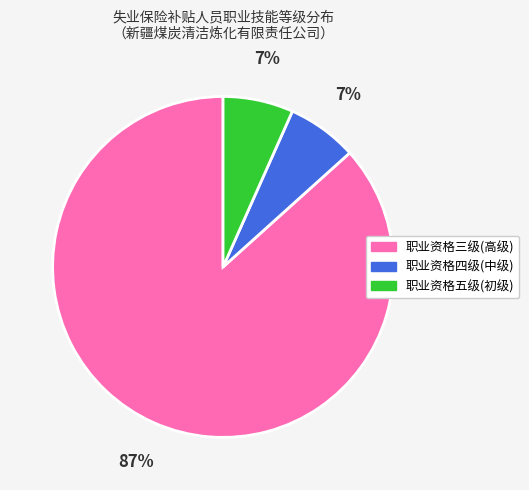

True or false: 职业资格三级(高级) accounts for 87% of the total.

True